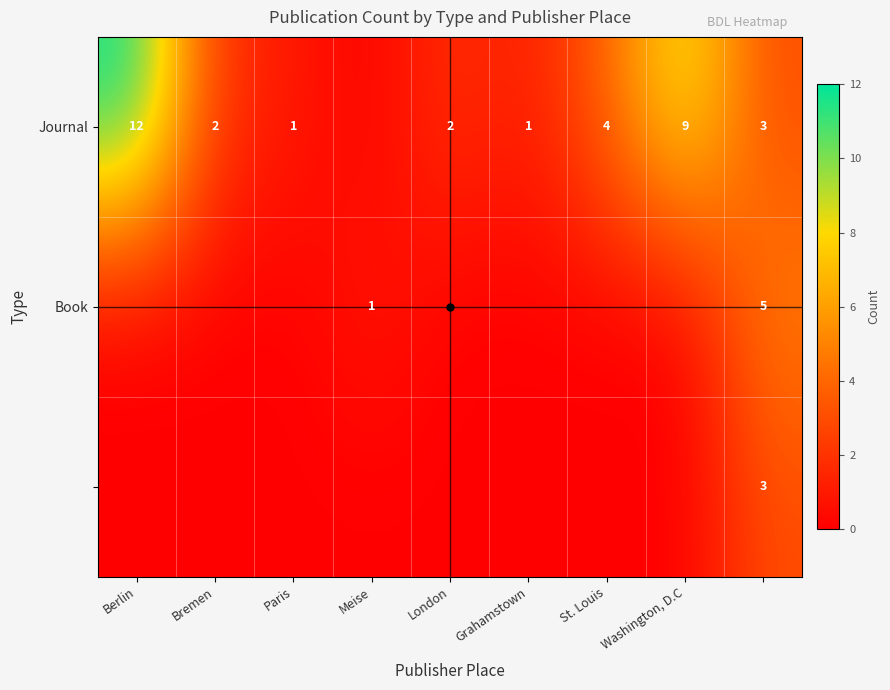

The value of Journal at London is 2. True or false?

True